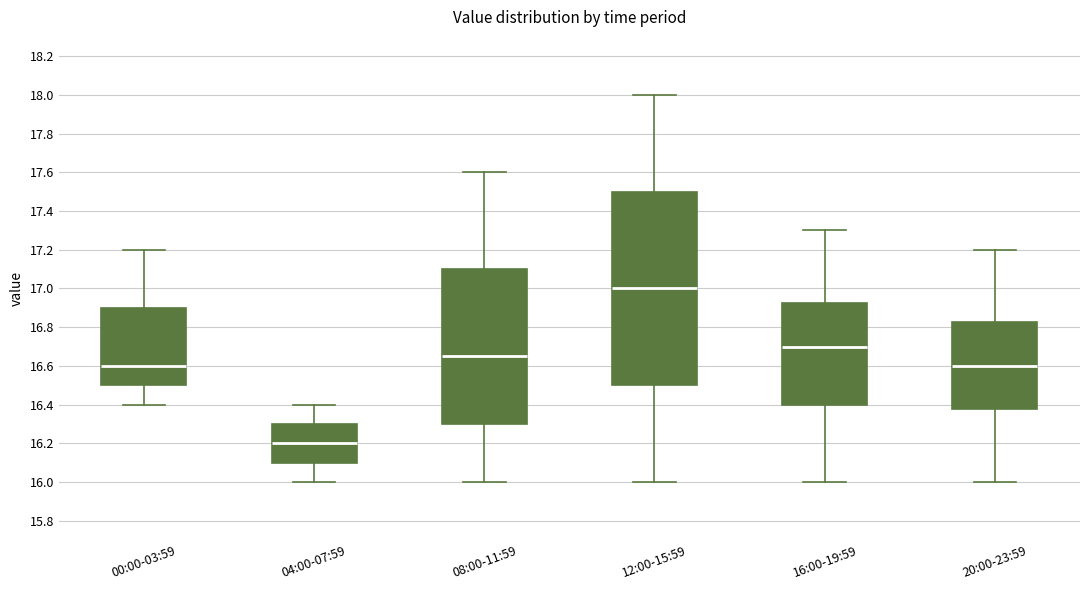

Which box's median line is the lowest?

04:00-07:59